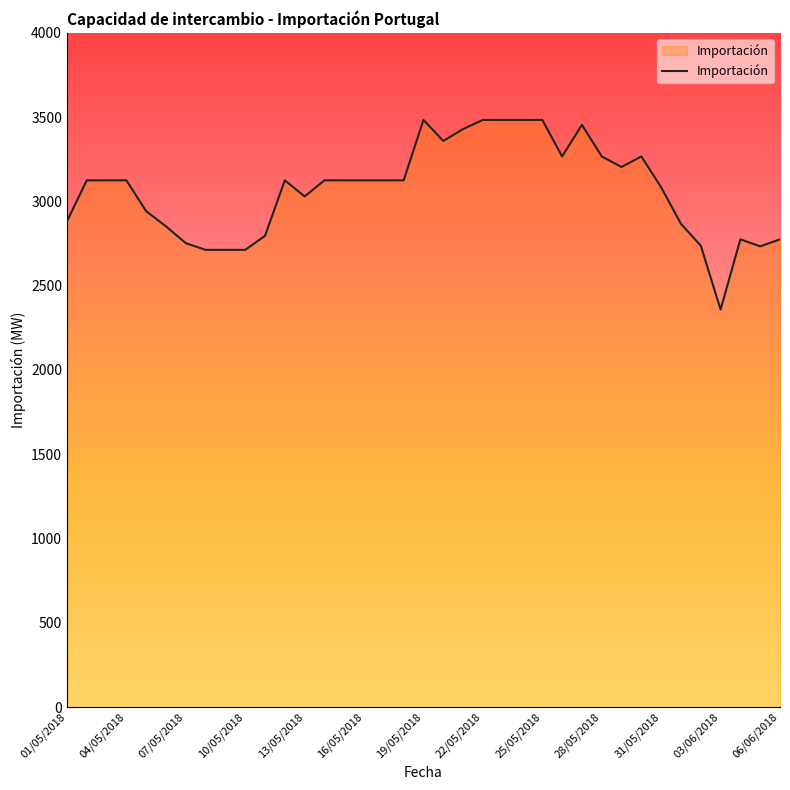

How many lines are shown in the chart?

1